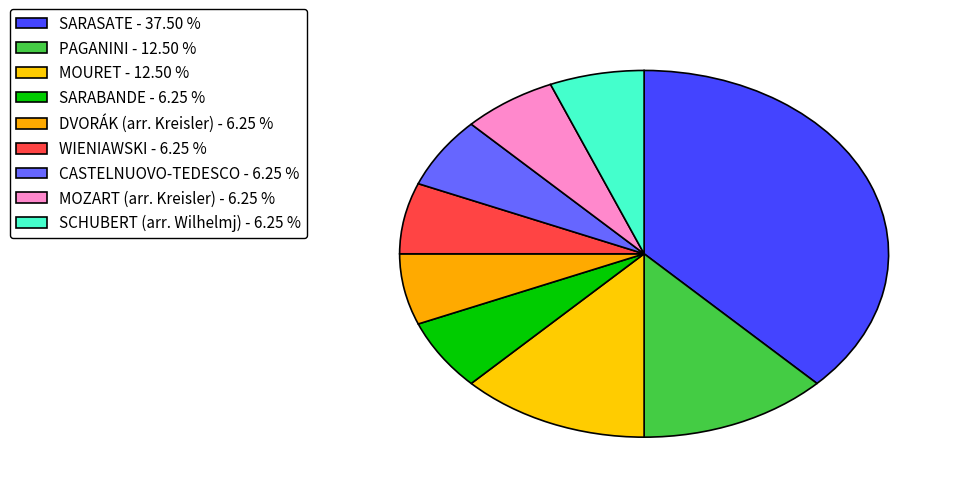

Is it true that WIENIAWSKI is 6% of the pie?

True